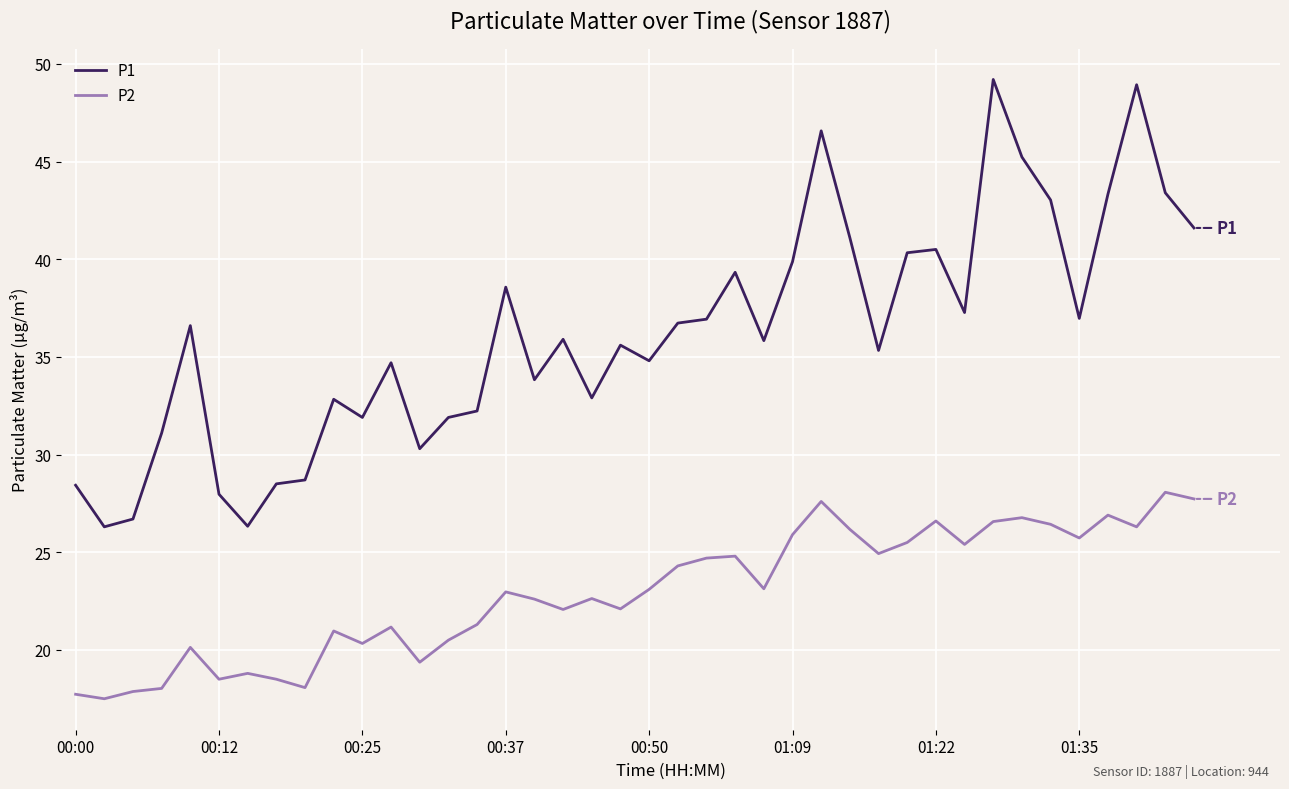

True or false: P2 and P1 intersect in this chart.

False